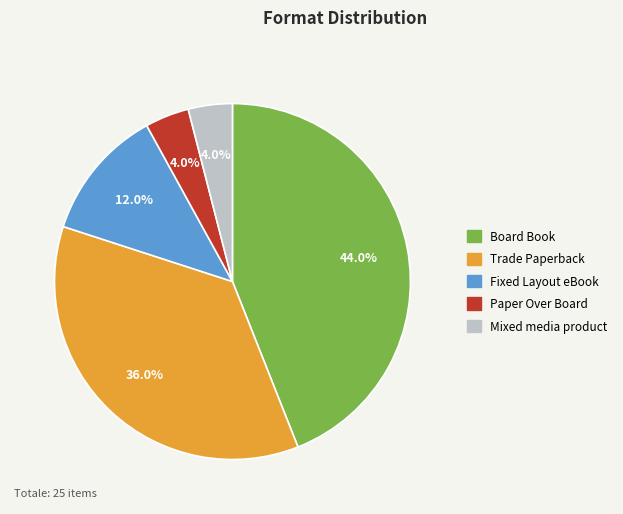

To the nearest percent, what is the difference between the Paper Over Board and Trade Paperback slice percentages?

32%